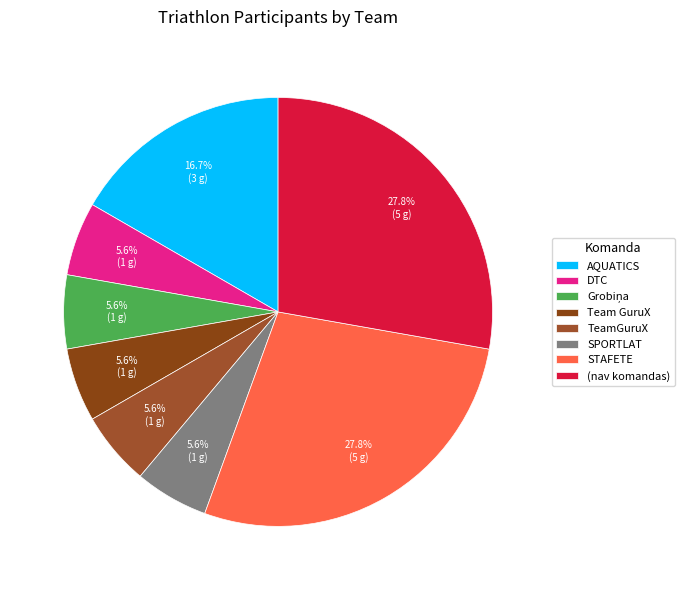

How many segments does this pie chart have?

8